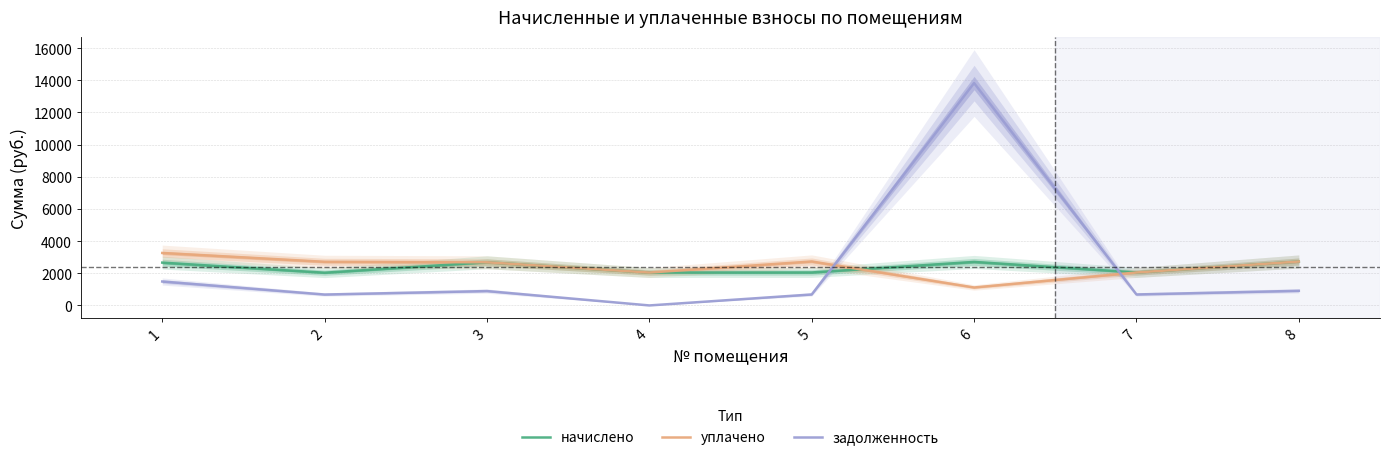

What are all the series names shown in the legend?

начислено, уплачено, задолженность